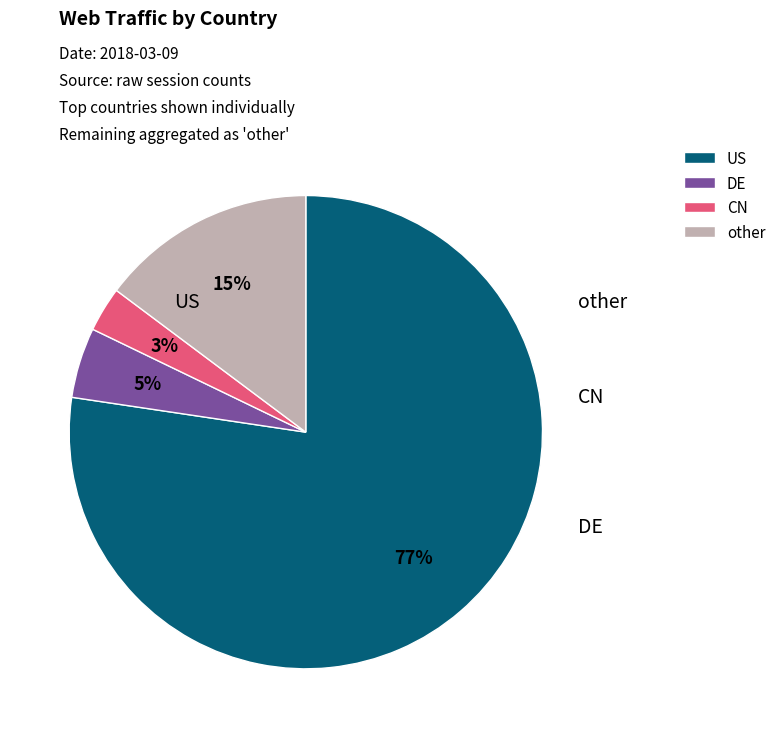

Count the number of slices in the pie.

4